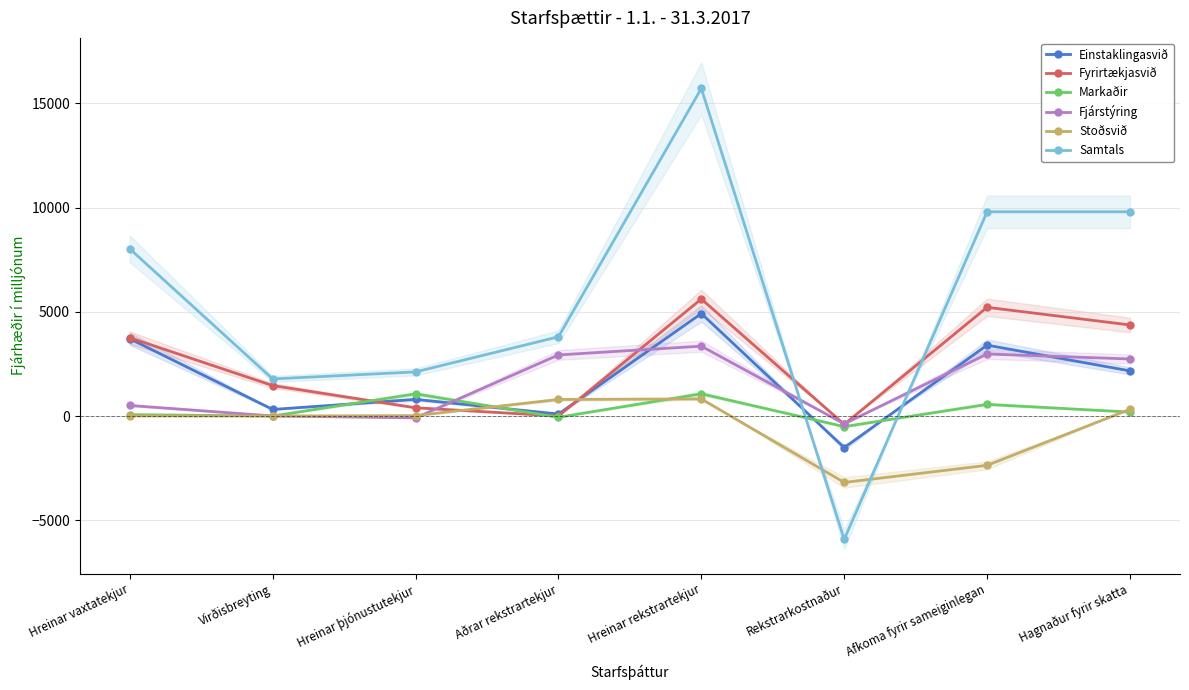

Between which two adjacent categories do Fyrirtækjasvið and Samtals first intersect?

Hreinar rekstrartekjur and Rekstrarkostnaður